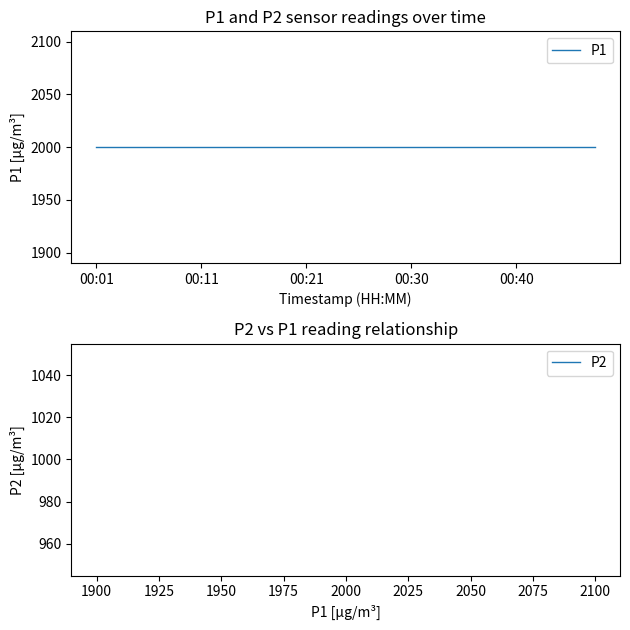

At which label does P1 reach its peak?

00:01